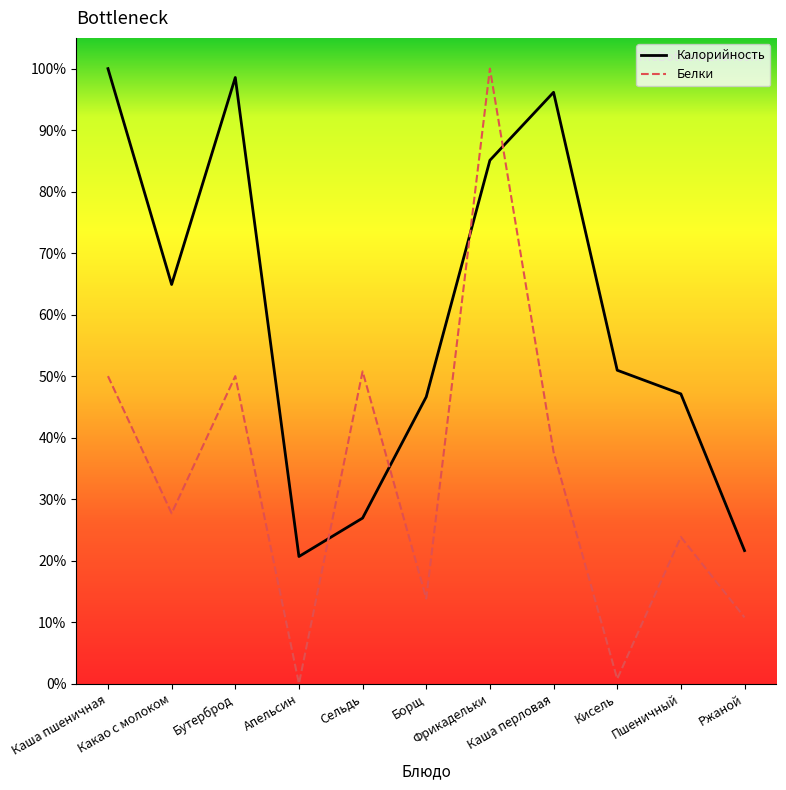

Reading right to left, transcribe all the data shown in this chart.

Калорийность: Ржаной=21.6	Пшеничный=47.1	Кисель=51.0	Каша перловая=96.2	Фрикадельки=85.1	Борщ=46.6	Сельдь=26.9	Апельсин=20.7	Бутерброд=98.6	Какао с молоком=64.9	Каша пшеничная=100.0
Белки: Ржаной=10.8	Пшеничный=23.8	Кисель=0.8	Каша перловая=37.7	Фрикадельки=100.0	Борщ=13.8	Сельдь=50.8	Апельсин=0.0	Бутерброд=50.0	Какао с молоком=27.7	Каша пшеничная=50.0